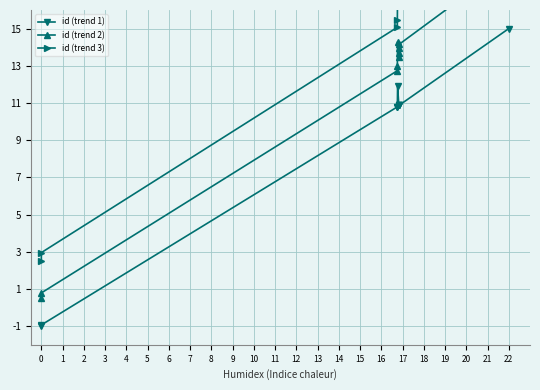

At how many categories does at least one series exceed 21?

1